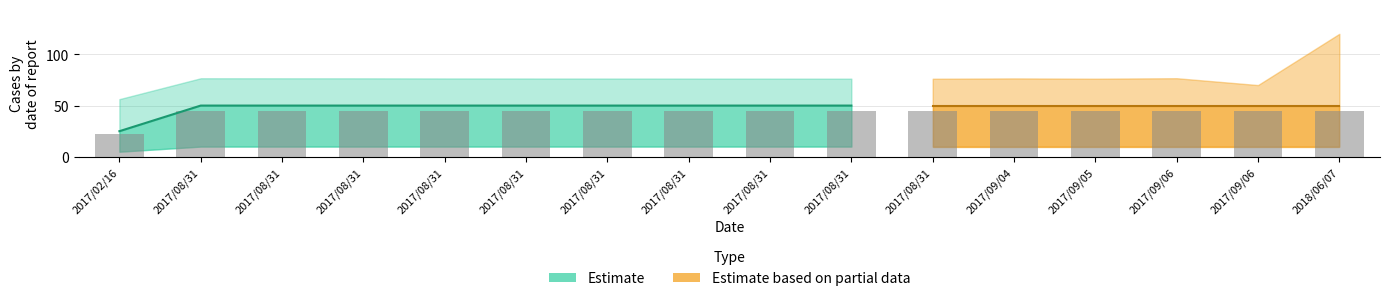

List the labels in order of value, smallest first.

2017/02/16, 2017/08/31, 2017/08/31, 2017/08/31, 2017/08/31, 2017/08/31, 2017/08/31, 2017/08/31, 2017/08/31, 2017/08/31, 2017/08/31, 2017/09/04, 2017/09/05, 2017/09/06, 2017/09/06, 2018/06/07